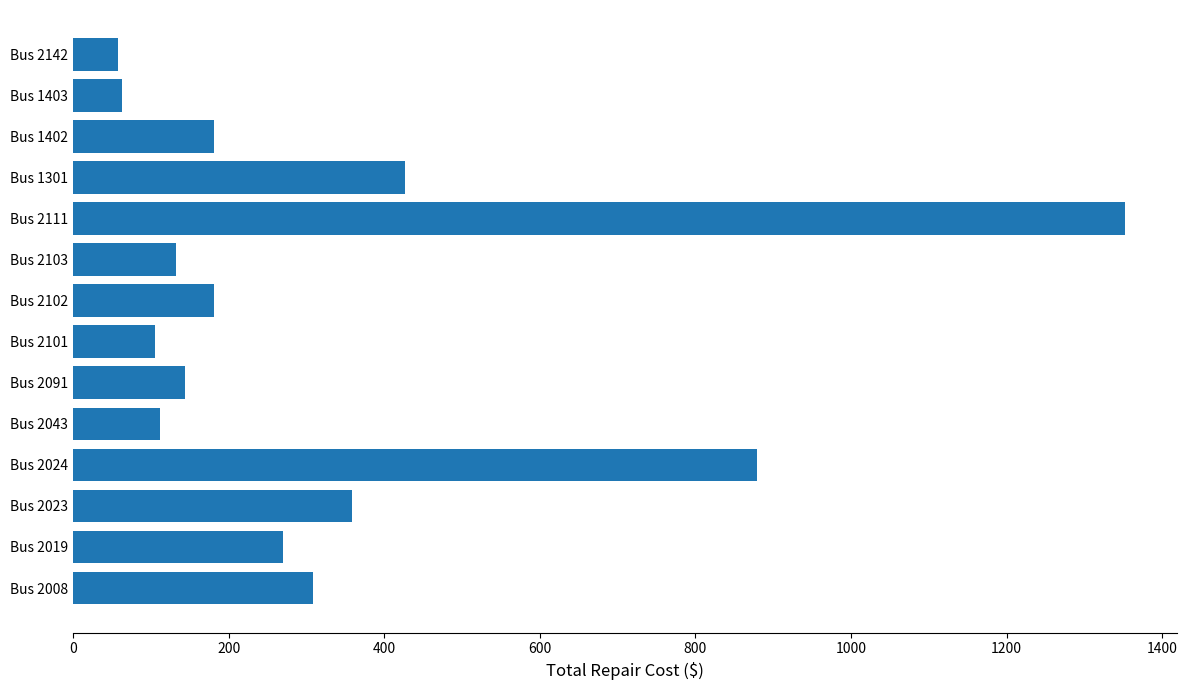

What is the greatest value displayed?

1352